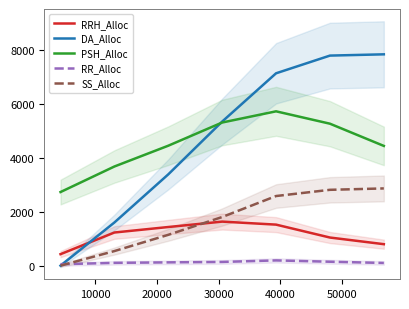

What is the minimum value for RRH_Alloc?

427